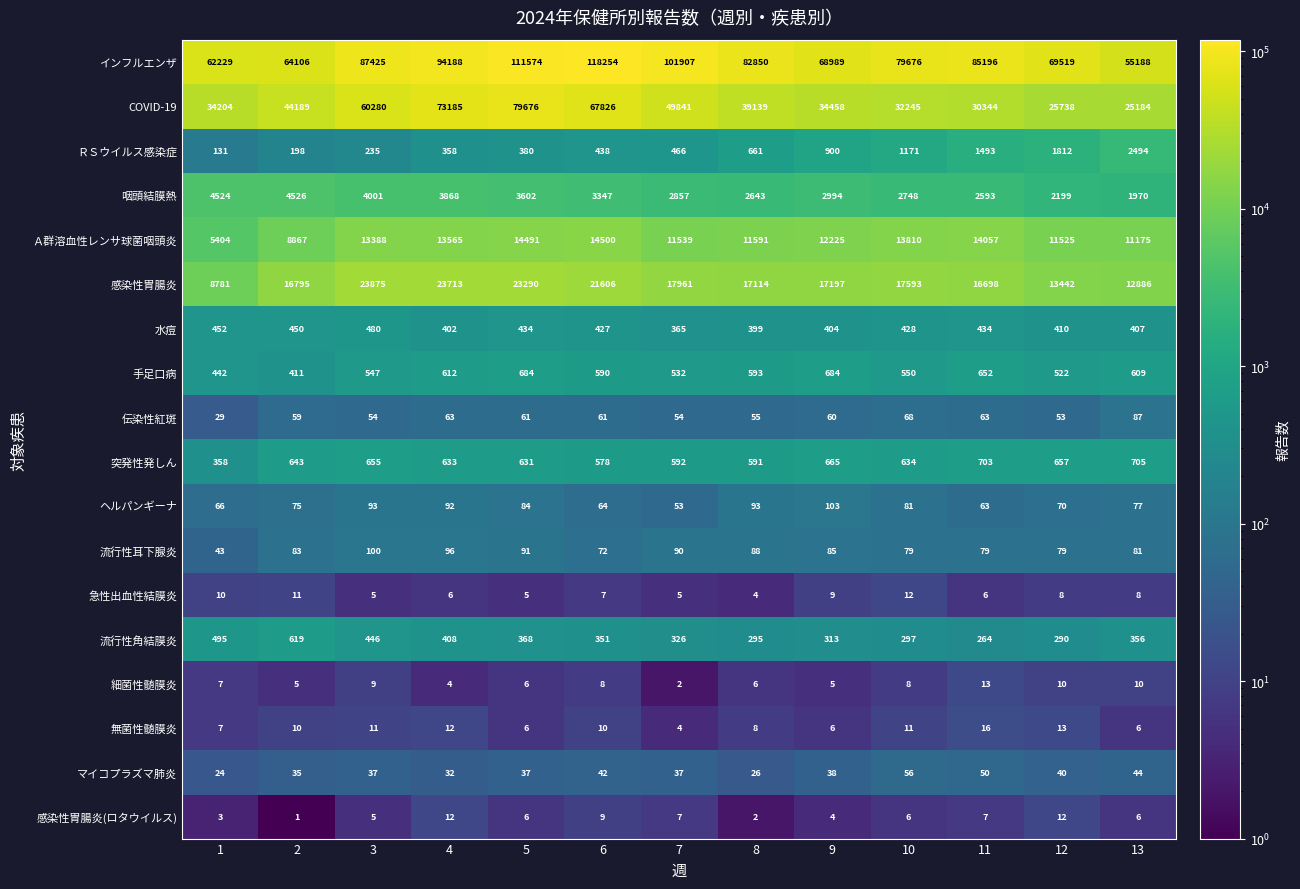

Rank the series at 7 from lowest to highest value.

細菌性髄膜炎, 無菌性髄膜炎, 急性出血性結膜炎, 感染性胃腸炎(ロタウイルス), マイコプラズマ肺炎, ヘルパンギーナ, 伝染性紅斑, 流行性耳下腺炎, 流行性角結膜炎, 水痘, ＲＳウイルス感染症, 手足口病, 突発性発しん, 咽頭結膜熱, Ａ群溶血性レンサ球菌咽頭炎, 感染性胃腸炎, COVID-19, インフルエンザ